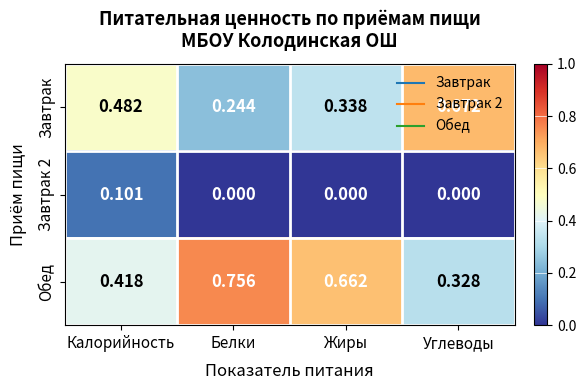

At which category is the sum across all series the highest?

Калорийность